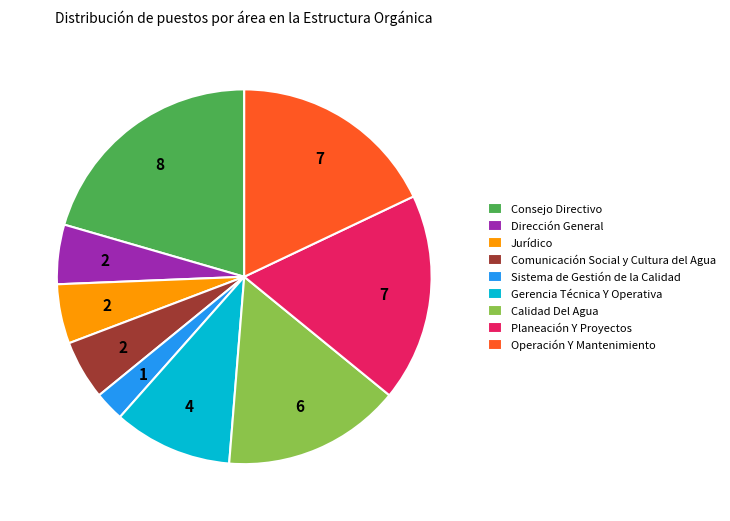

The Dirección General slice represents 5% of the pie. True or false?

True